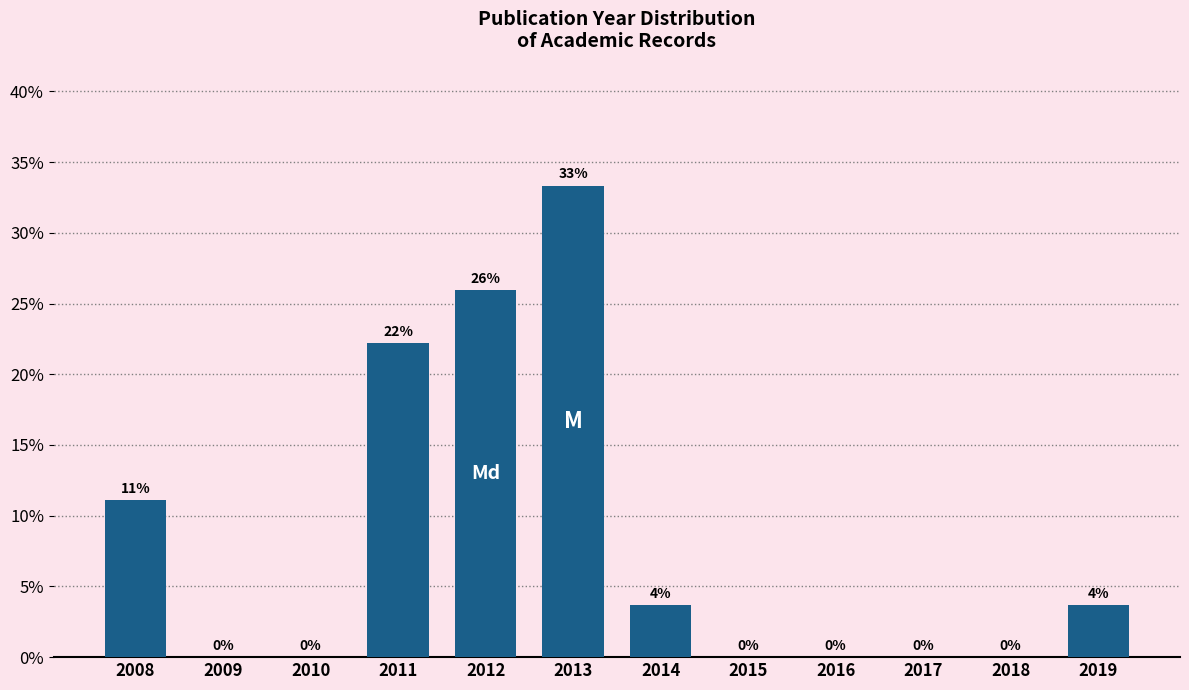

At which label does the data first exceed 3?

2008